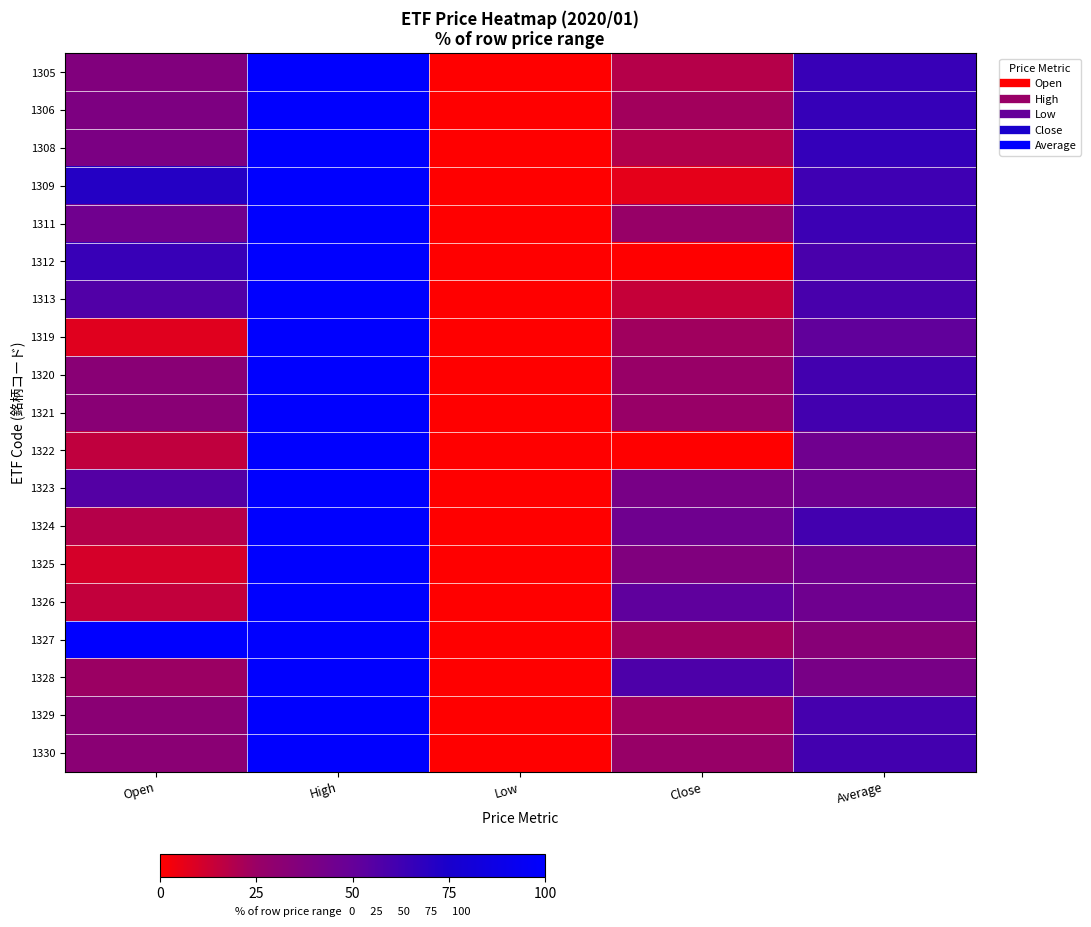

Reading right to left, list all the values displayed in this chart.

1305: Average=64.5	Close=18.3	Low=0.0	High=100.0	Open=36.6
1306: Average=65.4	Close=22.9	Low=0.0	High=100.0	Open=38.6
1308: Average=66.1	Close=18.5	Low=0.0	High=100.0	Open=39.5
1309: Average=62.9	Close=6.2	Low=0.0	High=100.0	Open=71.4
1311: Average=63.3	Close=25.8	Low=0.0	High=100.0	Open=45.2
1312: Average=59.1	Close=0.0	Low=0.0	High=100.0	Open=64.6
1313: Average=59.6	Close=14.3	Low=0.0	High=100.0	Open=56.9
1319: Average=51.3	Close=23.1	Low=0.0	High=100.0	Open=7.7
1320: Average=61.2	Close=25.4	Low=0.0	High=100.0	Open=32.5
1321: Average=61.3	Close=25.4	Low=0.0	High=100.0	Open=32.5
1322: Average=45.3	Close=0.0	Low=0.0	High=100.0	Open=15.5
1323: Average=45.3	Close=40.7	Low=0.0	High=100.0	Open=55.6
1324: Average=61.2	Close=45.5	Low=0.0	High=100.0	Open=18.2
1325: Average=44.3	Close=36.8	Low=0.0	High=100.0	Open=10.5
1326: Average=45.5	Close=52.2	Low=0.0	High=100.0	Open=15.2
1327: Average=33.7	Close=23.1	Low=0.0	High=100.0	Open=100.0
1328: Average=40.8	Close=58.1	Low=0.0	High=100.0	Open=24.4
1329: Average=60.5	Close=23.6	Low=0.0	High=100.0	Open=32.3
1330: Average=61.0	Close=26.0	Low=0.0	High=100.0	Open=32.3